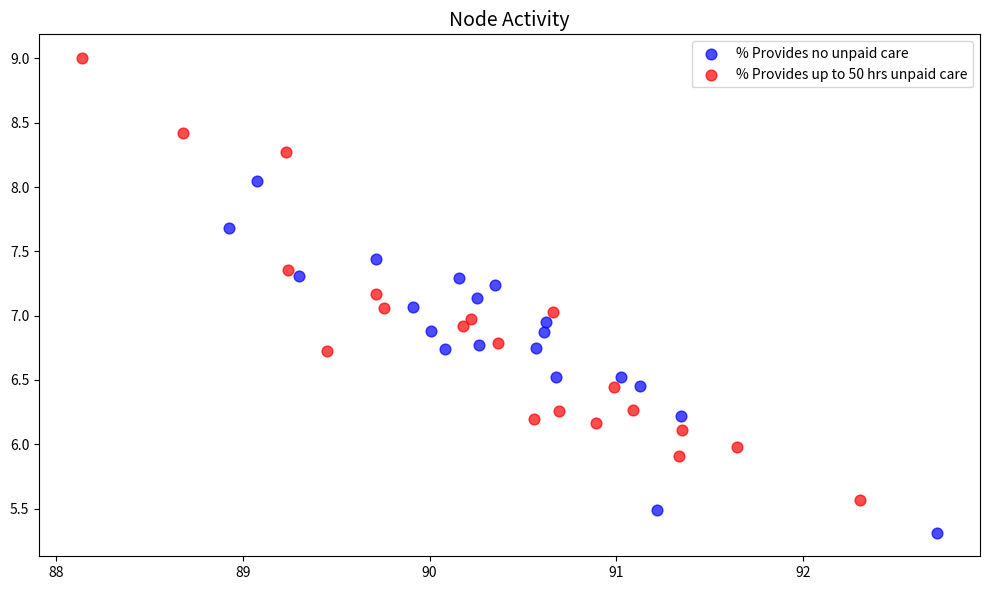

Which series has the largest Y range (max minus min)?

% Provides up to 50 hrs unpaid care